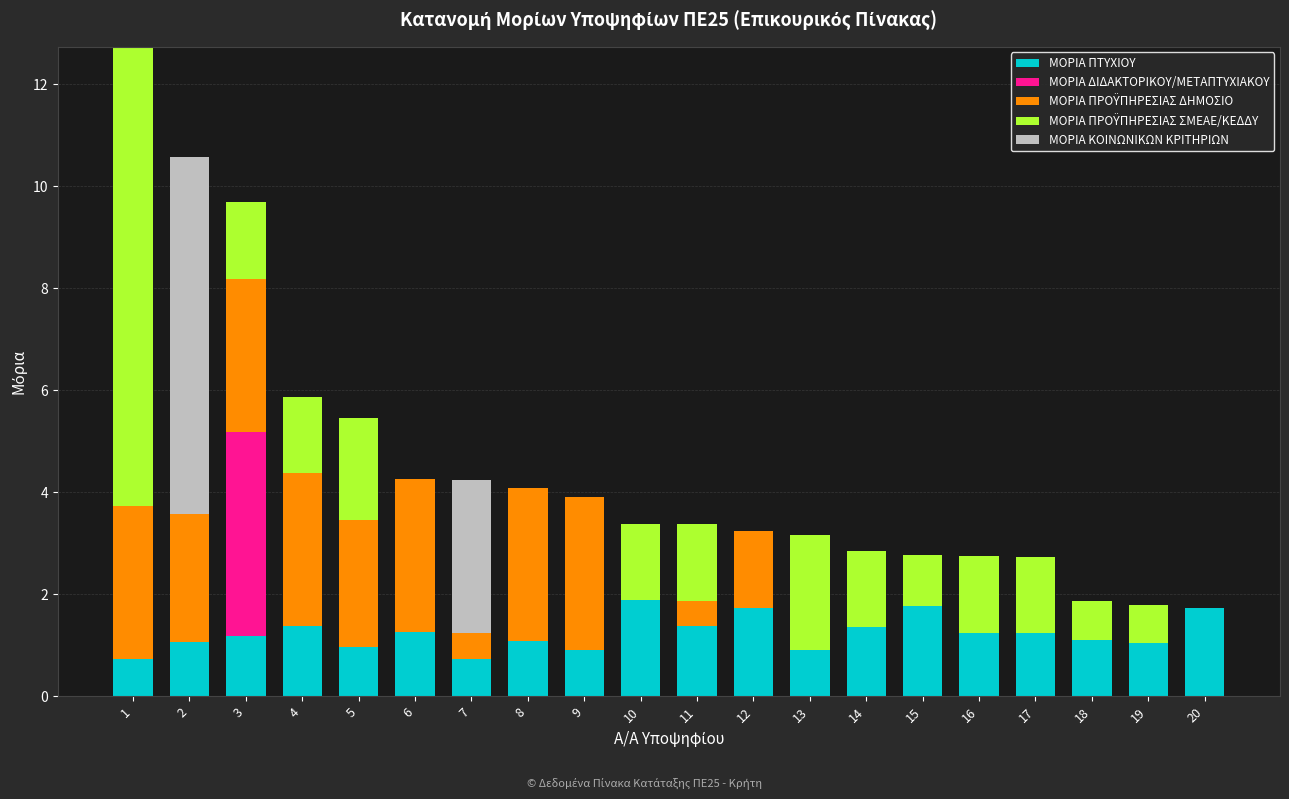

What is the average value of the ΜΟΡΙΑ ΠΤΥΧΙΟΥ series?

1.2